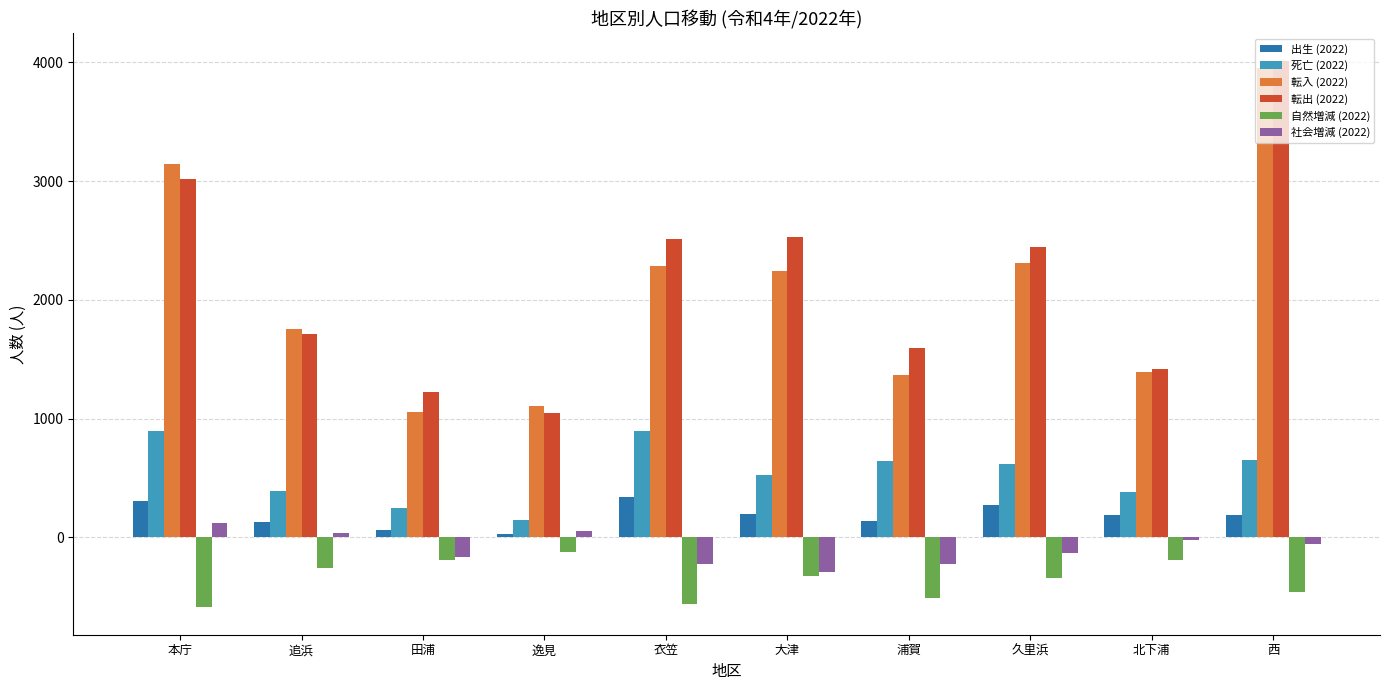

What is the value of the 社会増減 (2022) bar at the 8th from the left?

-133